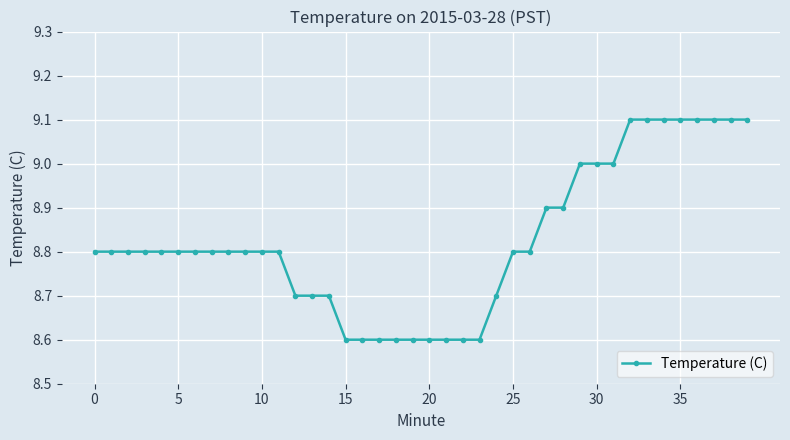

What is the value of the 14th point from the left?

8.7